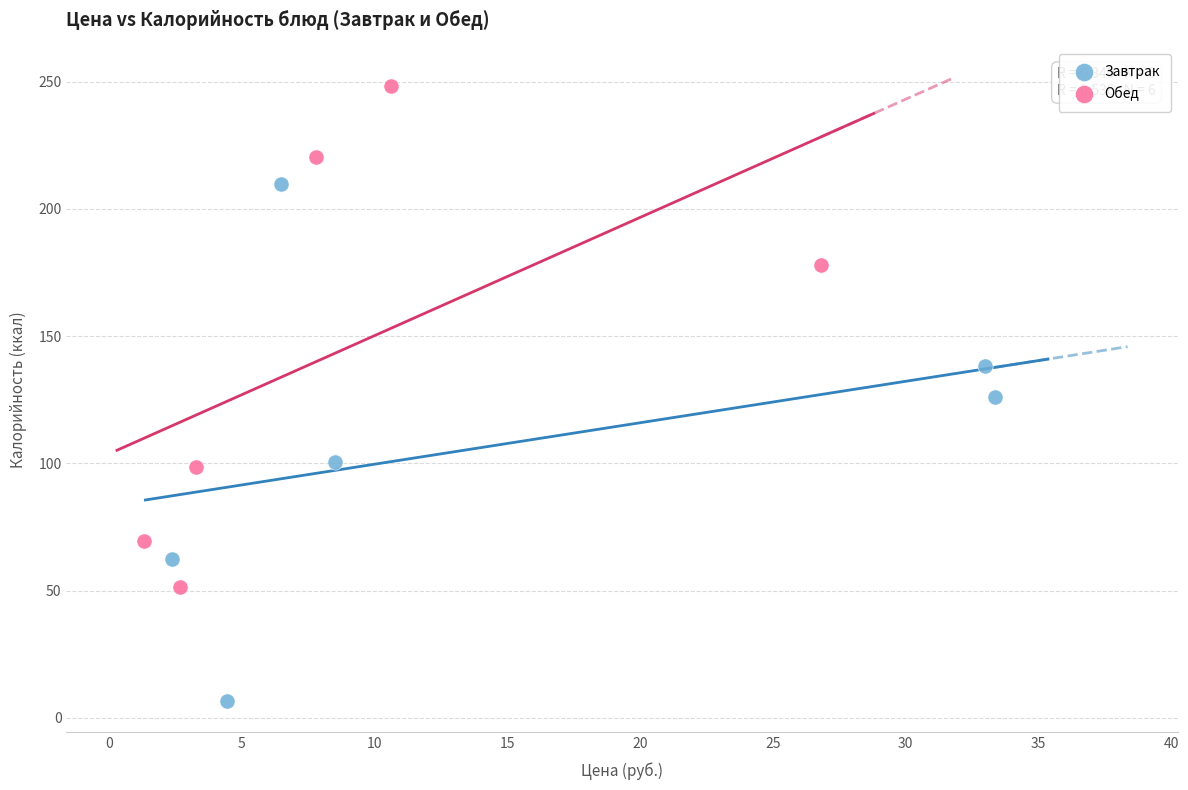

Which series reaches the minimum Y coordinate?

Завтрак